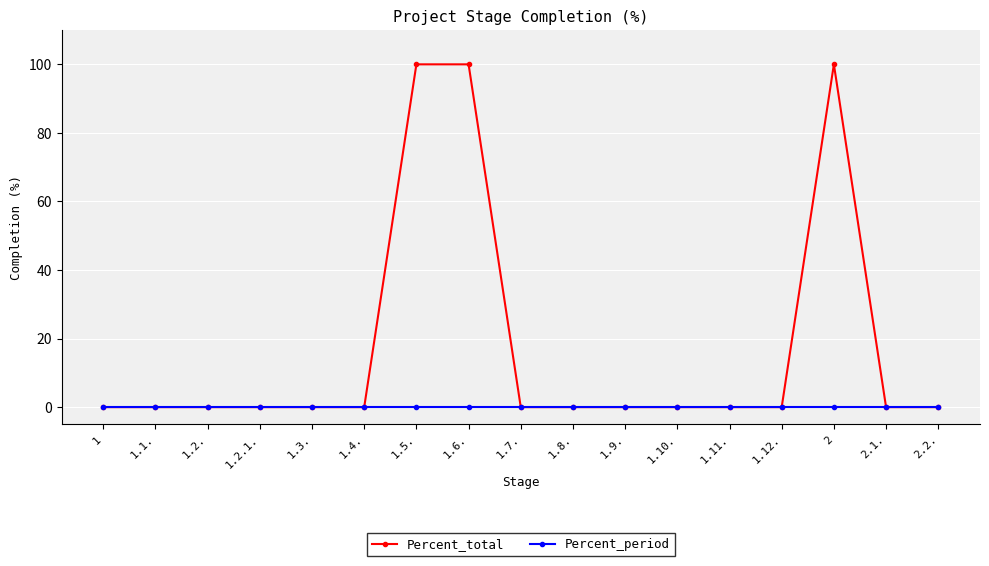

Reading left to right, transcribe all the data shown in this chart.

Percent_total: 0	0	0	0	0	0	100	100	0	0	0	0	0	0	100	0	0
Percent_period: 0	0	0	0	0	0	0	0	0	0	0	0	0	0	0	0	0